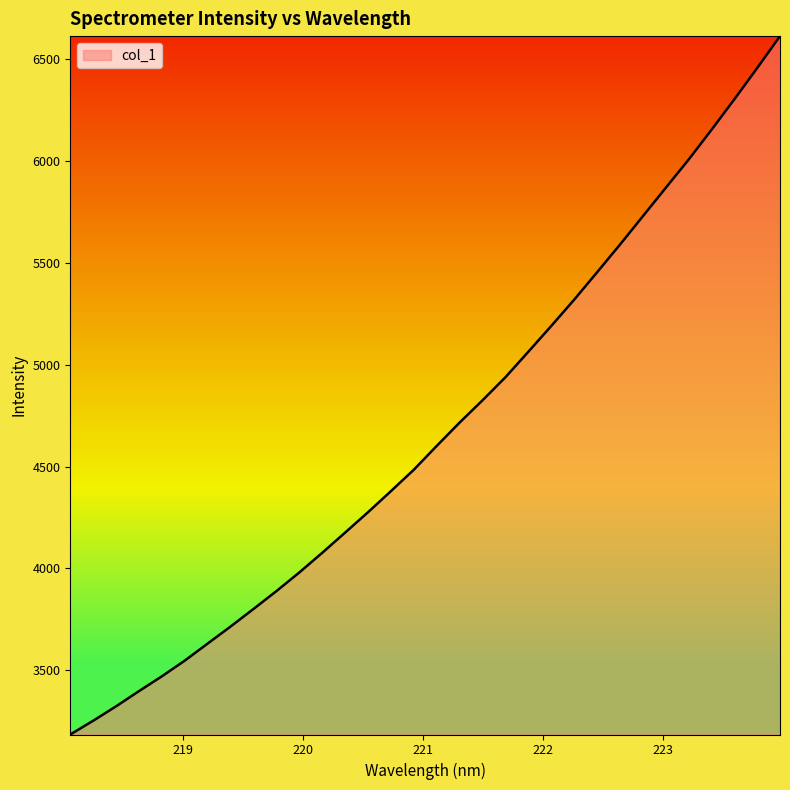

What is the maximum value shown in the chart?

6613.2